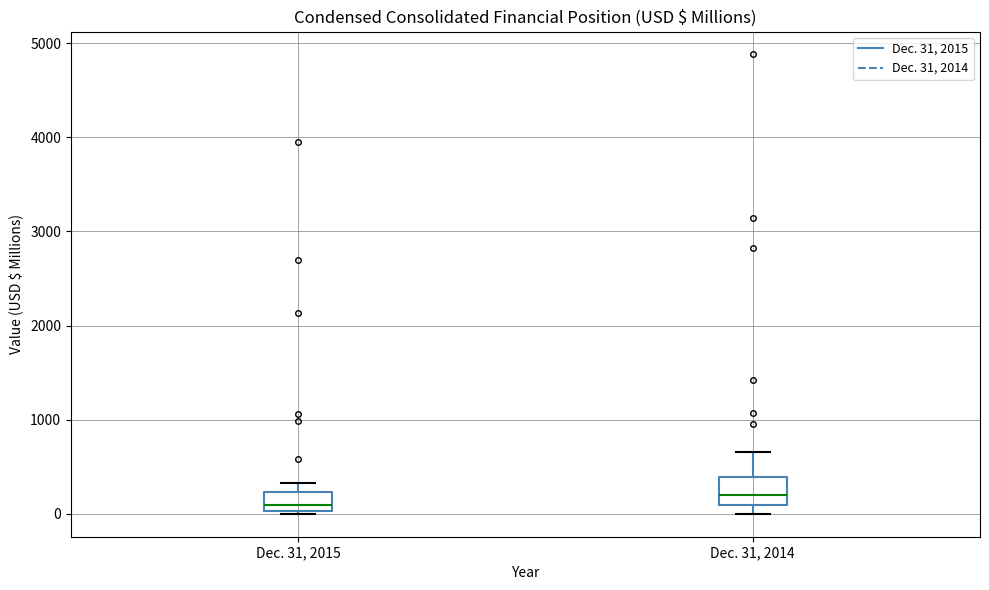

Reading left to right, transcribe this box plot: for each box, give where its median line is, the range the box spans, and where its two whiskers end, as read against the y-axis. The values are not printed on the chart, so give them approximately, as read against the axis.

Dec. 31, 2015: median 100, box 0 to 200, whiskers 0 (just below the box's lower edge) to 300
Dec. 31, 2014: median 200, box 100 to 400, whiskers 0 to 700